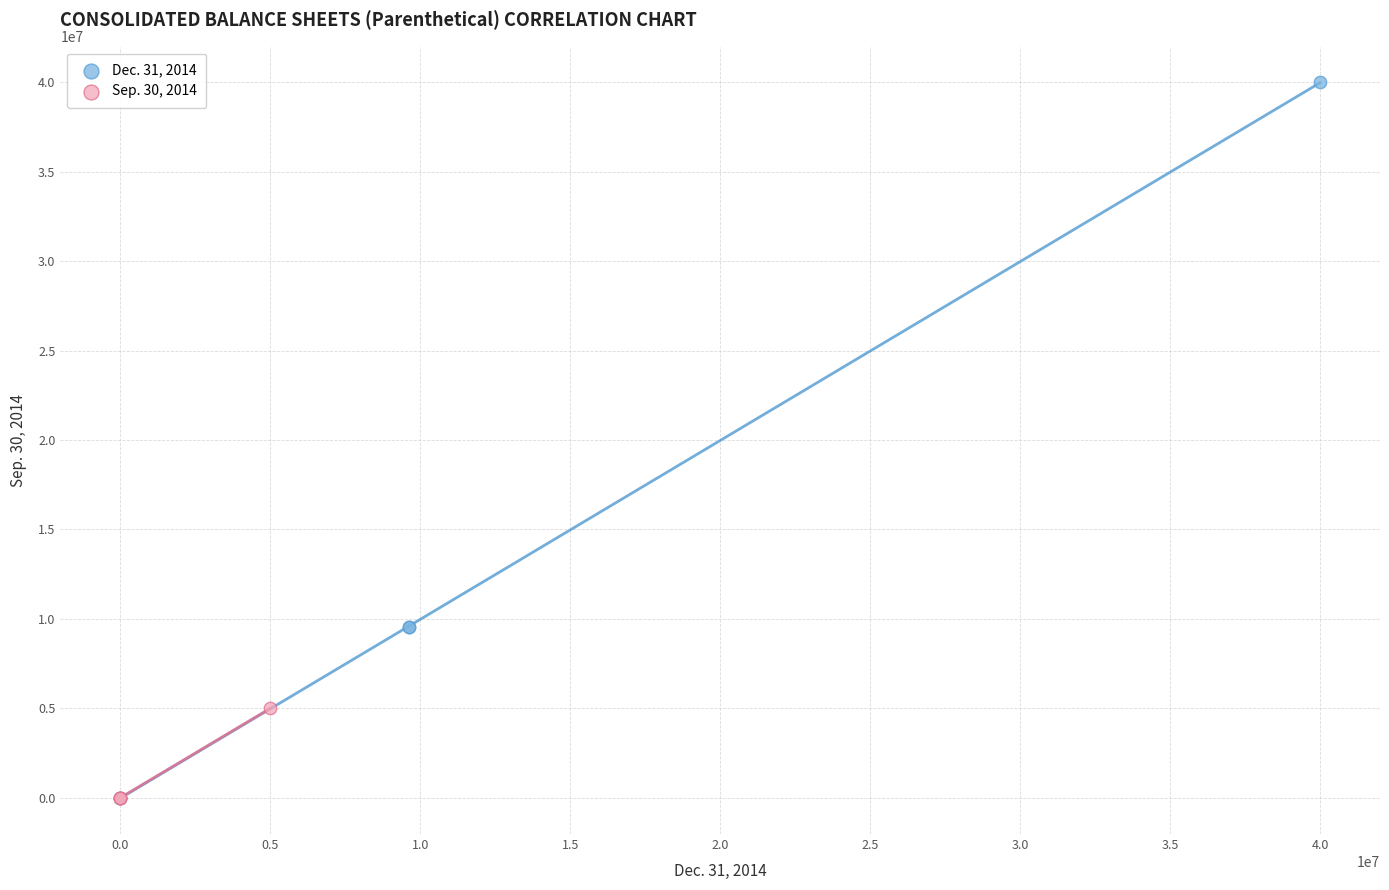

Which series reaches the maximum Y coordinate?

Dec. 31, 2014